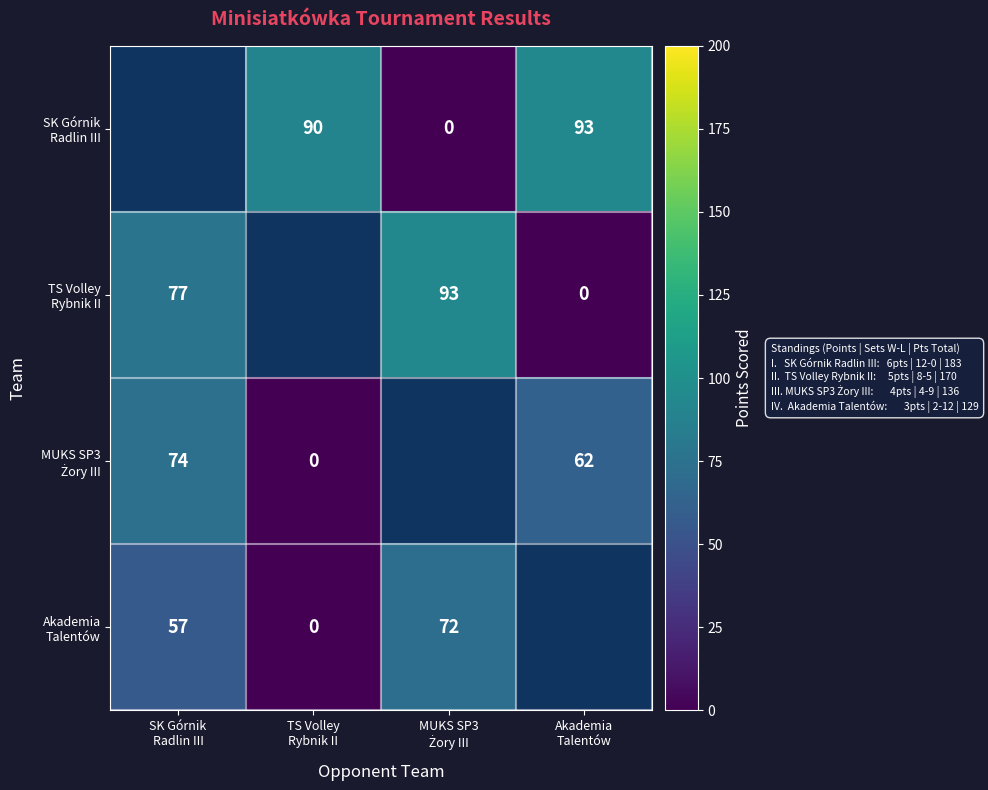

List the series in order of their peak value, highest first.

SK Górnik Radlin III, TS Volley Rybnik II, MUKS SP3 Żory III, Akademia Talentów